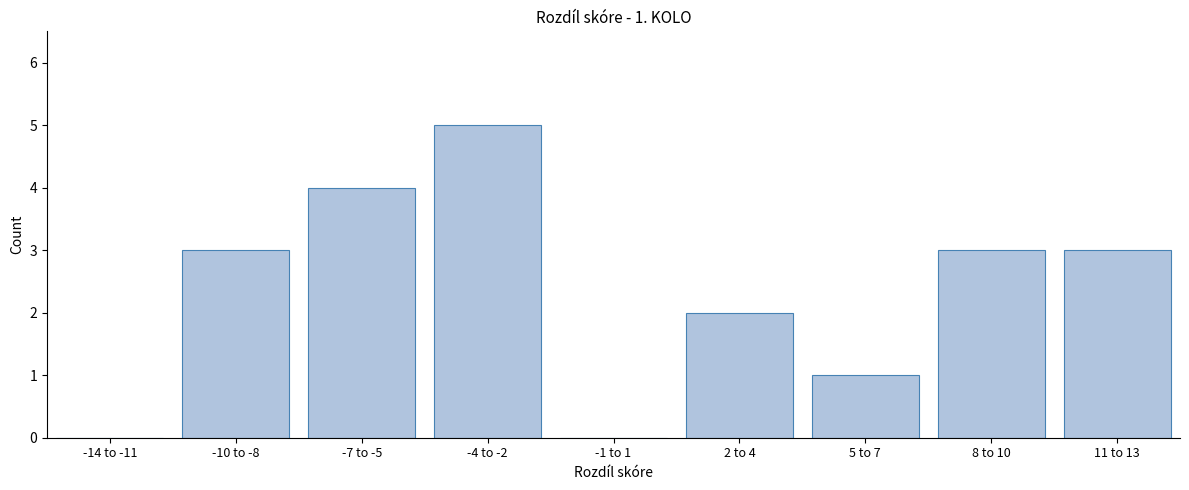

Reading right to left, what are all the values shown in this chart?

11 to 13=3	8 to 10=3	5 to 7=1	2 to 4=2	-1 to 1=0	-4 to -2=5	-7 to -5=4	-10 to -8=3	-14 to -11=0